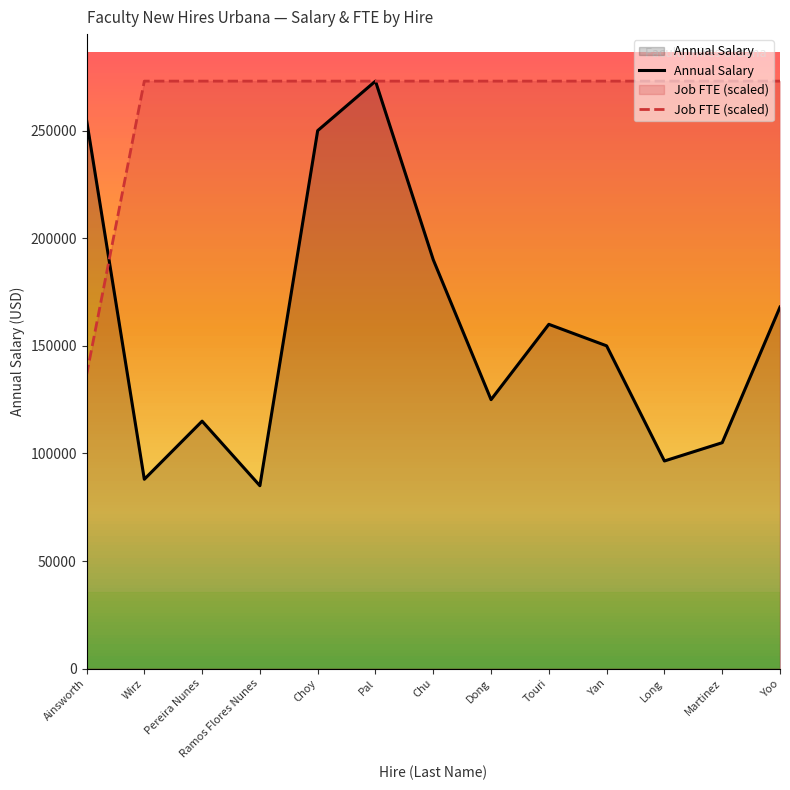

Which series has the widest spread of values?

Annual Salary